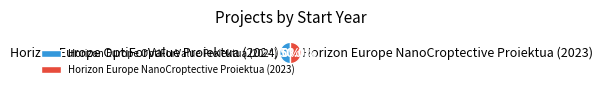

Combined, what portion of the pie is Horizon Europe OptiForValue Proiektua (2024) and Horizon Europe NanoCroptective Proiektua (2023)?

100.0%